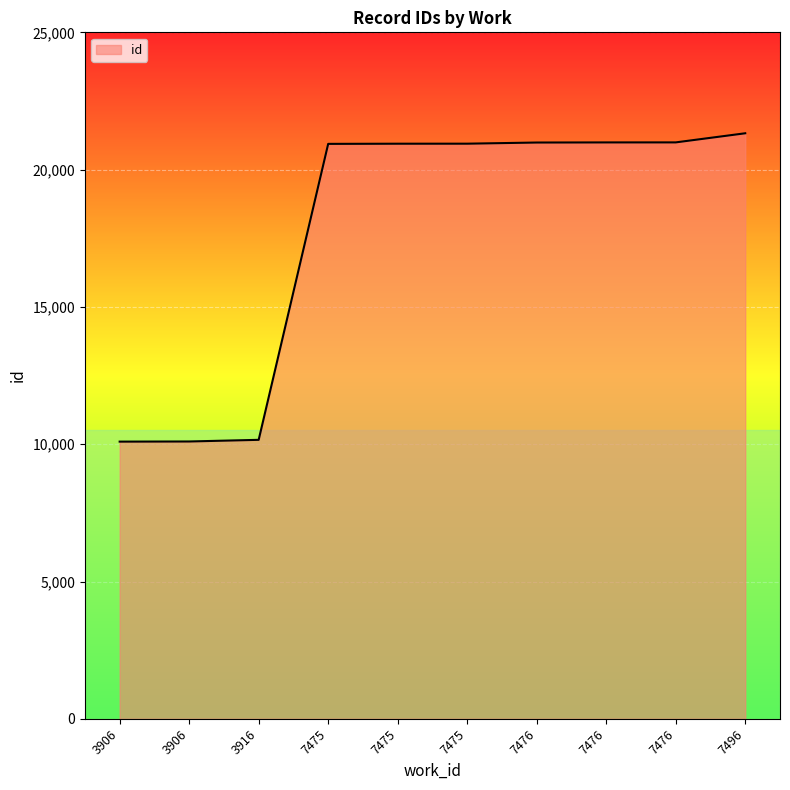

List the labels in order of value, largest first.

7496, 7476, 7476, 7476, 7475, 7475, 7475, 3916, 3906, 3906